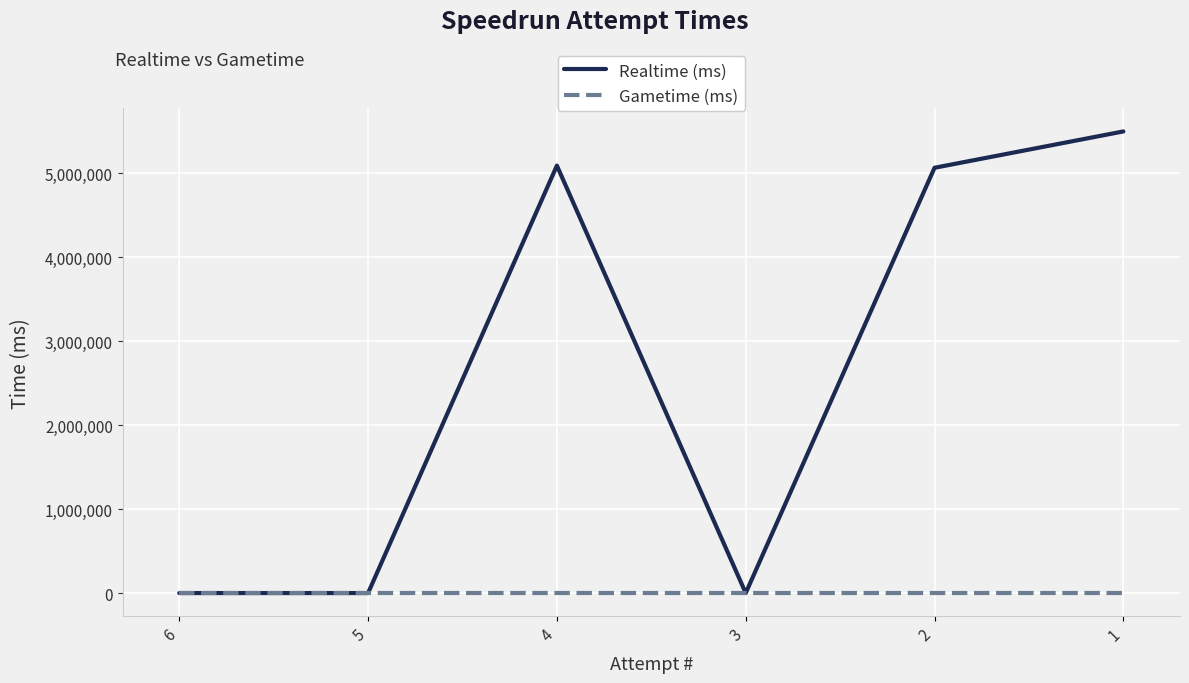

List the series in order of their peak value, lowest first.

Gametime (ms), Realtime (ms)